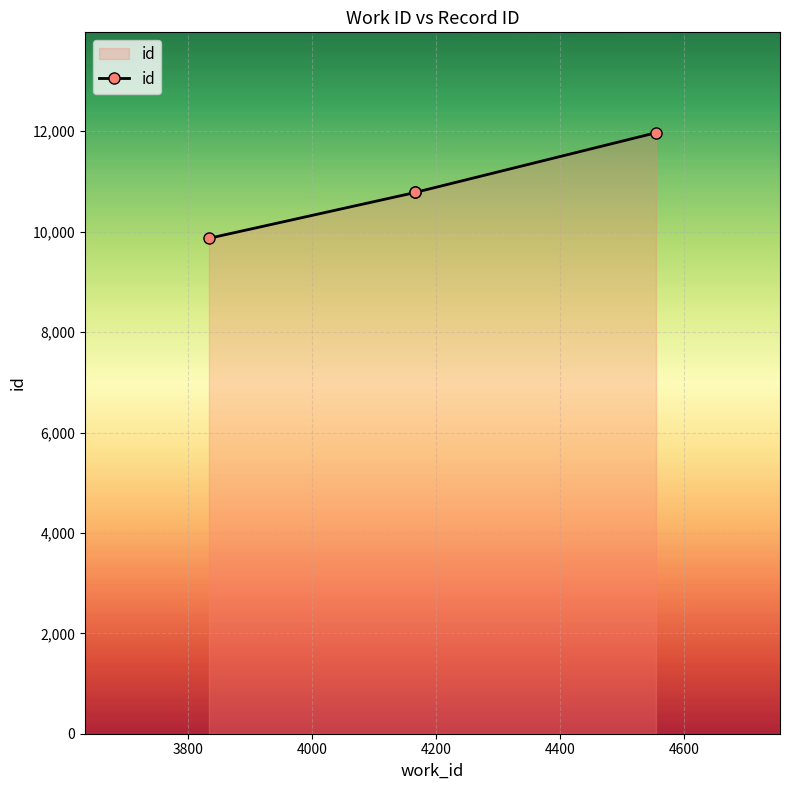

Is it true that the value at 3800 is 16902?

False